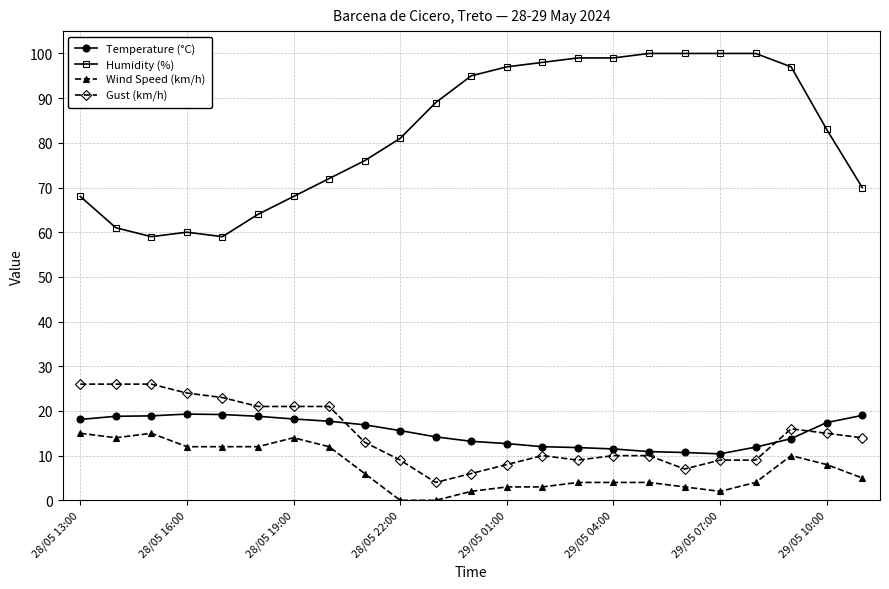

Which series has the widest spread of values?

Humidity (%)